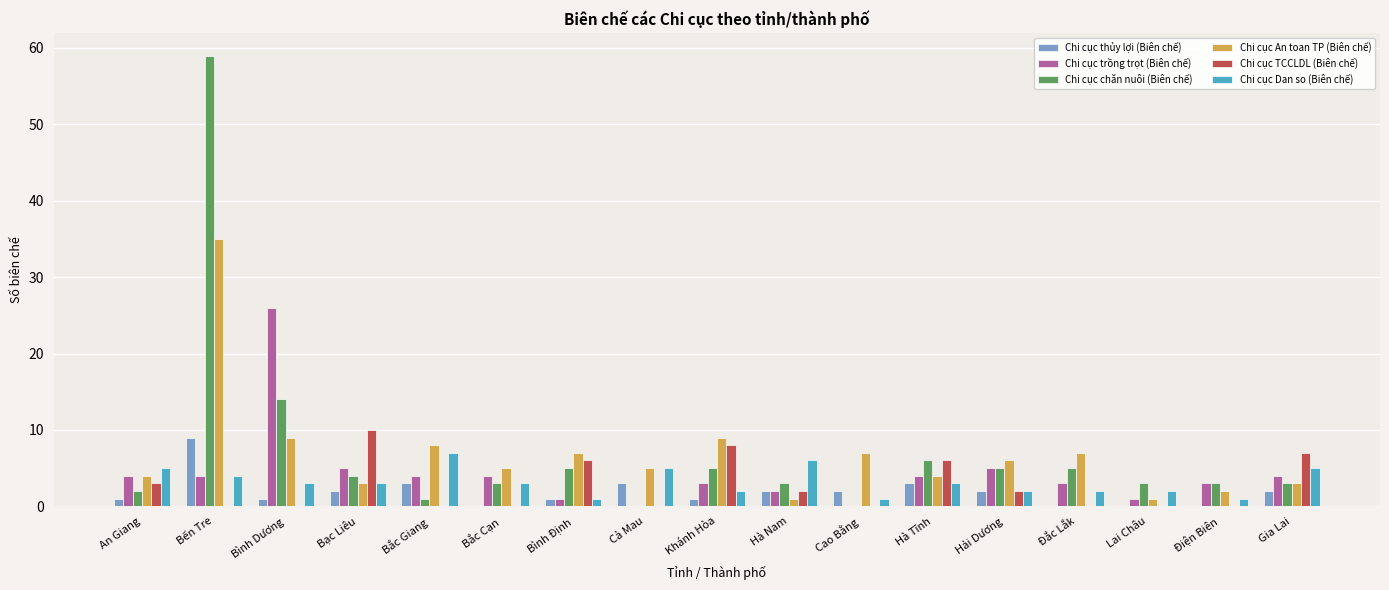

Between Bình Dương and Bắc Cạn, which series saw the biggest shift?

Chi cục trồng trọt (Biên chế)